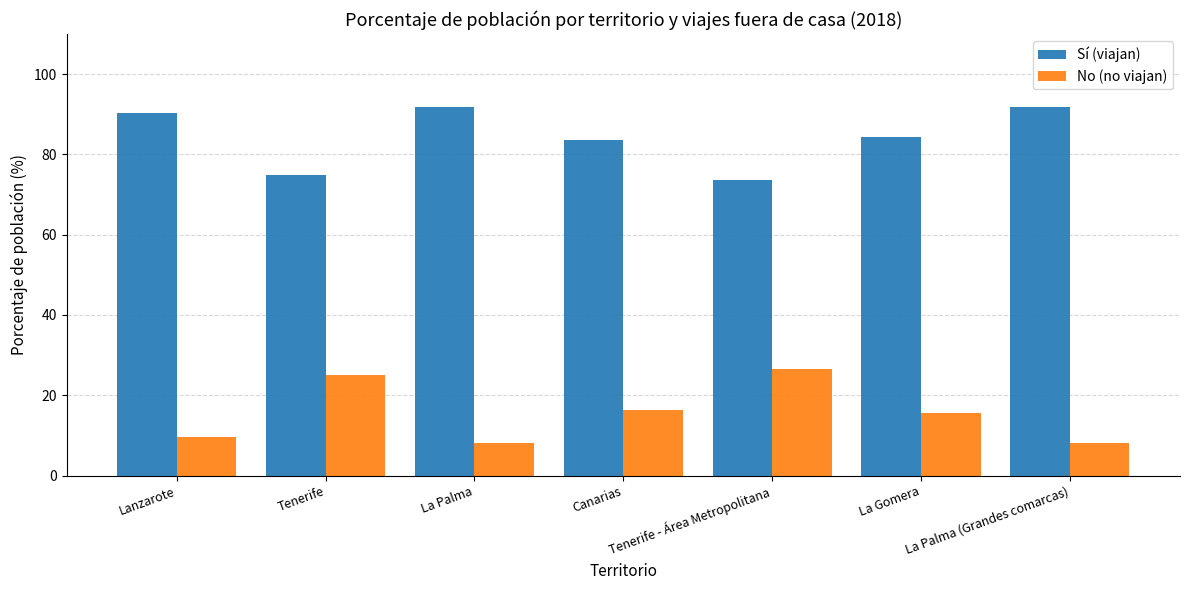

Where is No (no viajan) nearest to the value 17?

Canarias